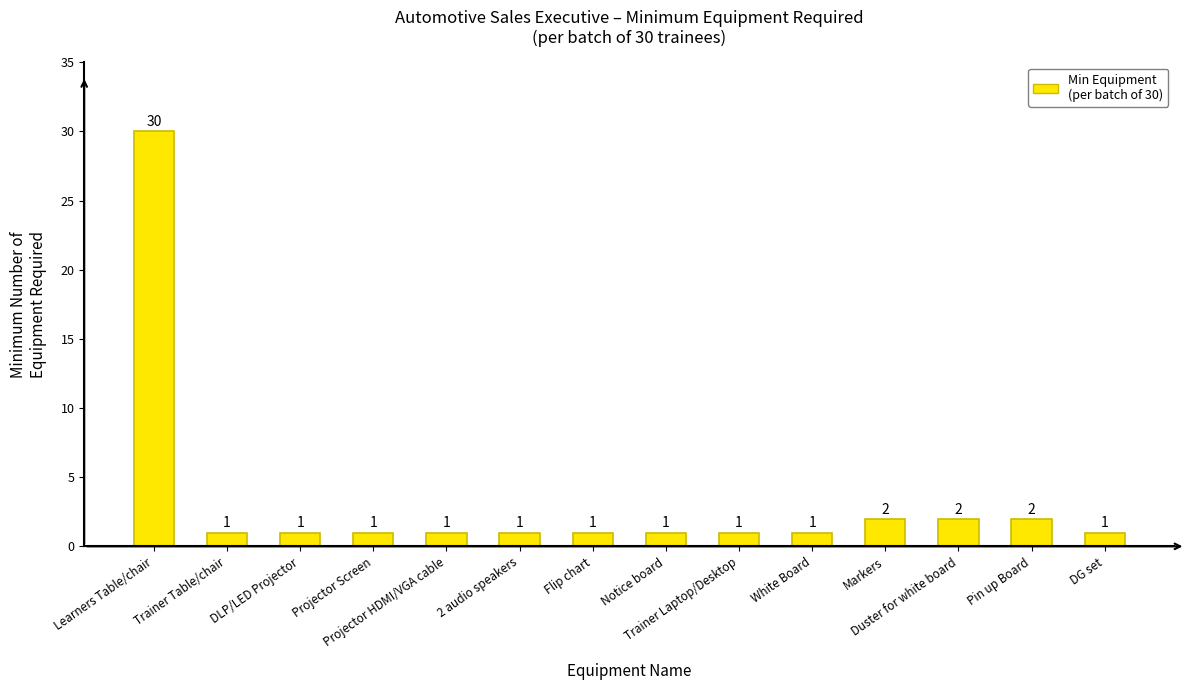

What is the difference between the maximum and second lowest values?

29